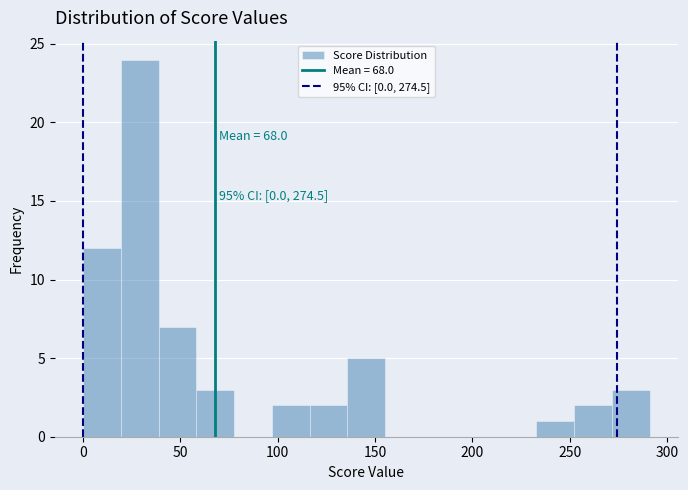

Read against the x-axis, roughly where is the centre of the tallest bar?

30